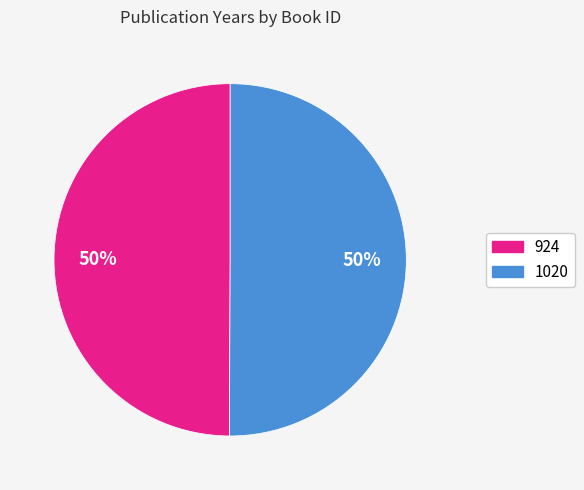

Is it true that 1020 is 50% of the pie?

True